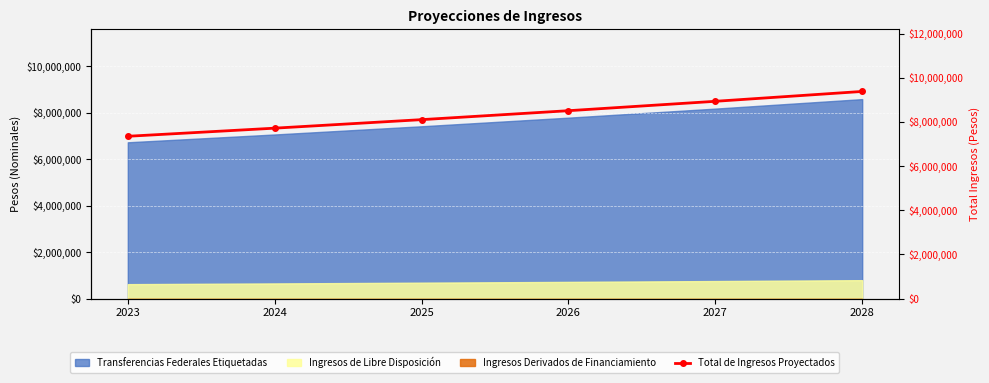

What is the sum of the values at 2026 and 2023?

15859622.6